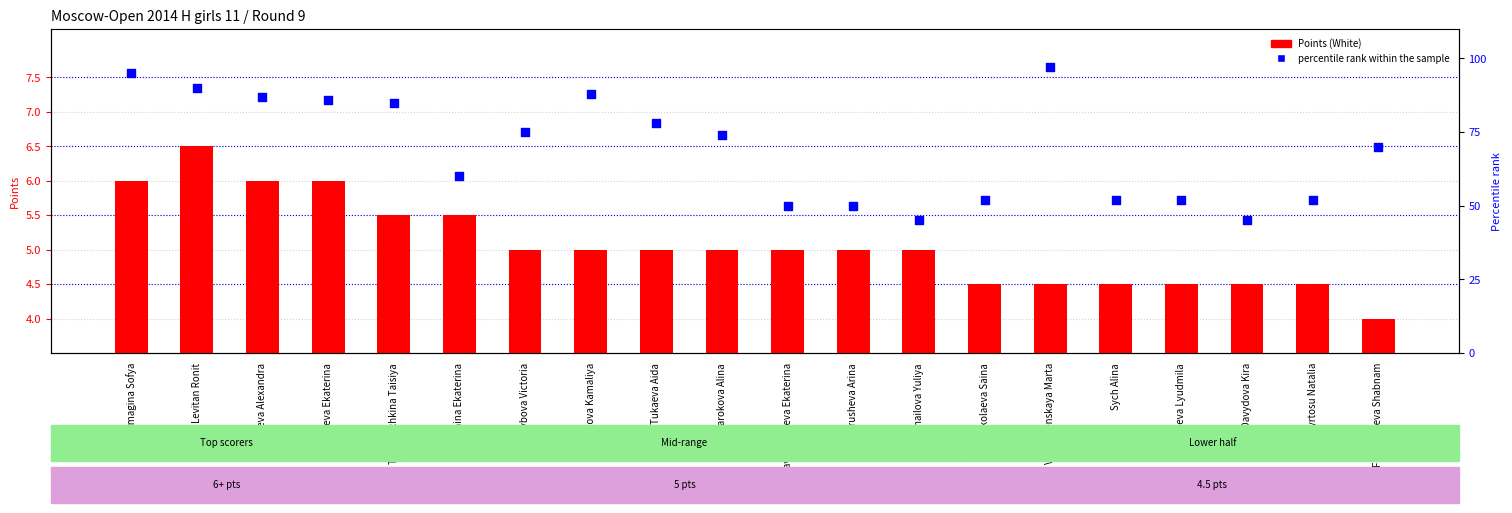

What is the total value across all series at Voskresenskaya Marta?

101.5